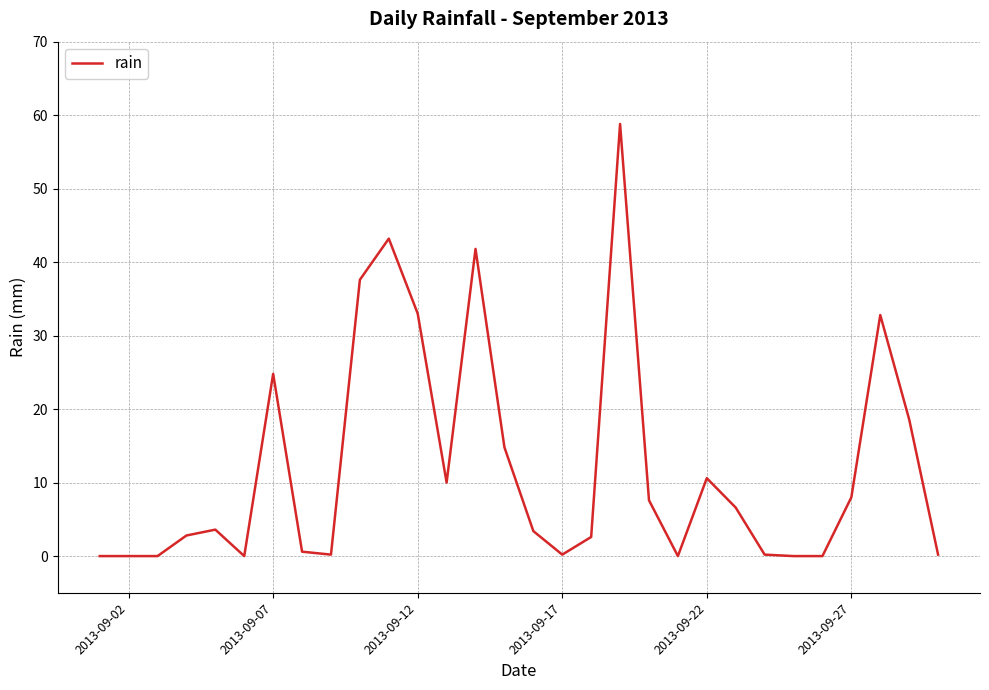

What is the difference between the maximum and minimum values?

58.8